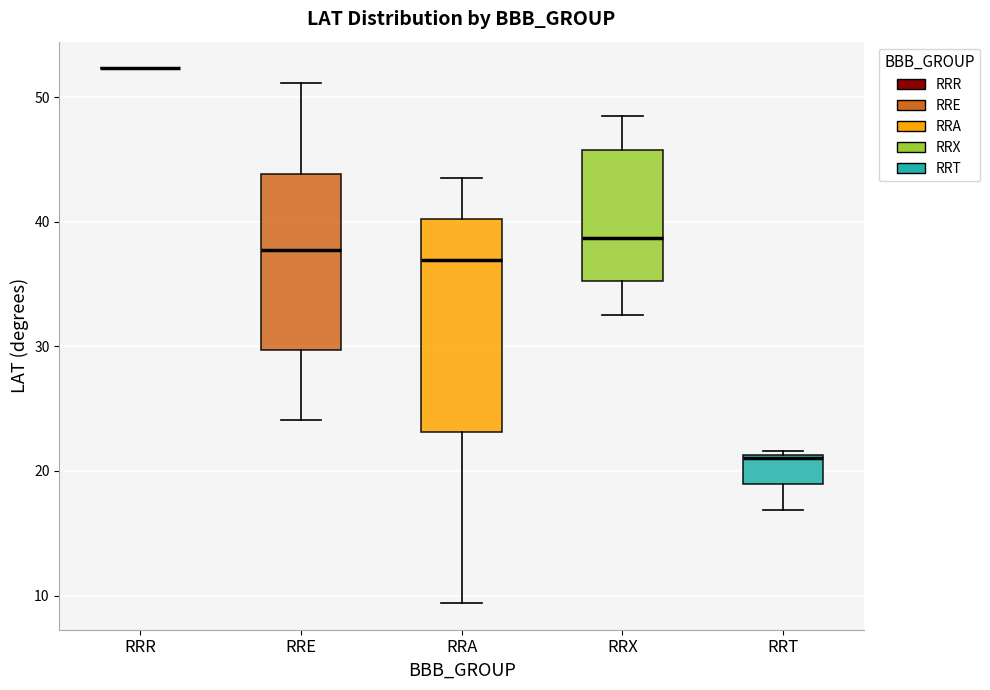

Reading left to right, read every box against the y-axis: the position of its median line, the range the box covers, and the ends of its whiskers. The values are not printed on the chart, so give them approximately, as read against the axis.

RRR: box collapsed to a line at 52, whiskers 52 to 52
RRE: median 38, box 30 to 44, whiskers 24 to 51
RRA: median 37, box 23 to 40, whiskers 9 to 44
RRX: median 39, box 35 to 46, whiskers 33 to 49
RRT: median 21 (just below the box's upper edge), box 19 to 21, whiskers 17 to 22